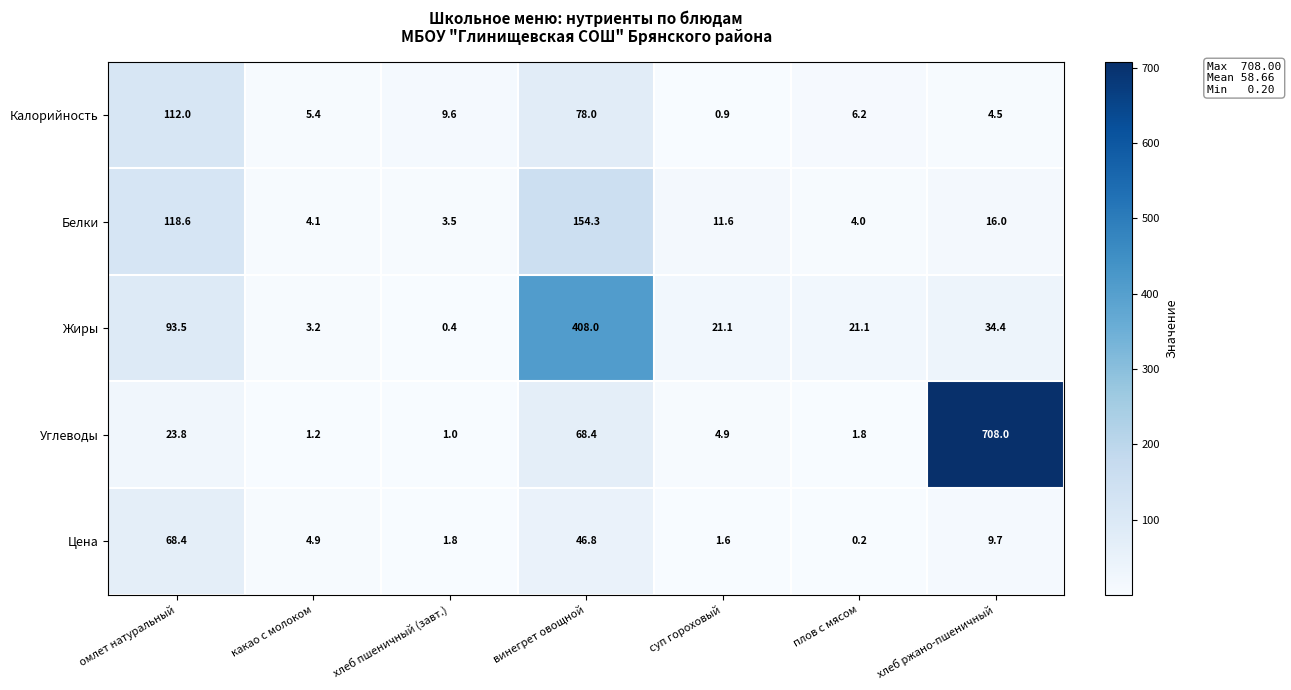

At which category does the chart reach its peak across all series?

хлеб ржано-пшеничный